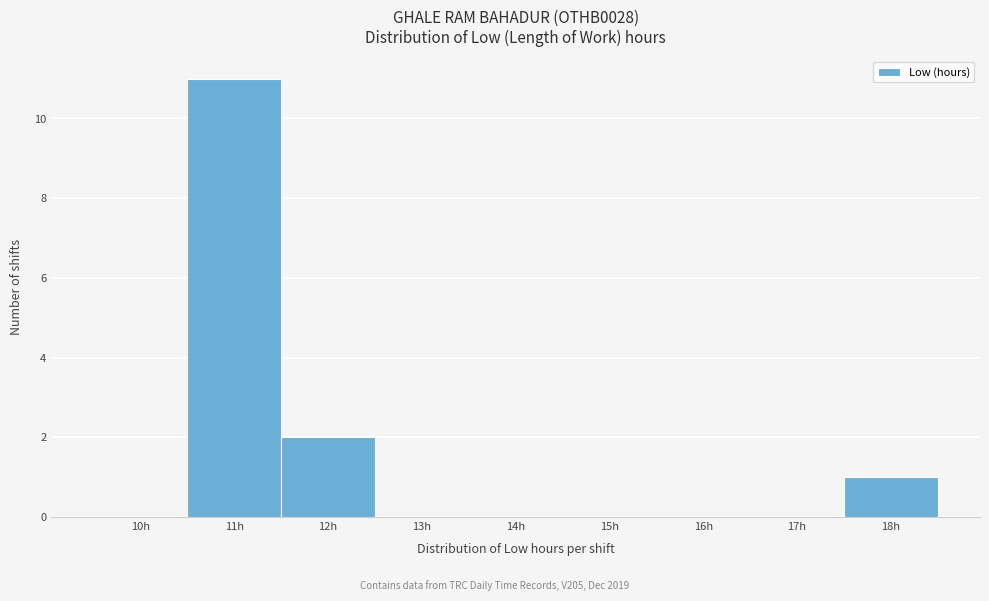

Reading left to right, transcribe all the data shown in this chart.

10h=0	11h=11	12h=2	13h=0	14h=0	15h=0	16h=0	17h=0	18h=1